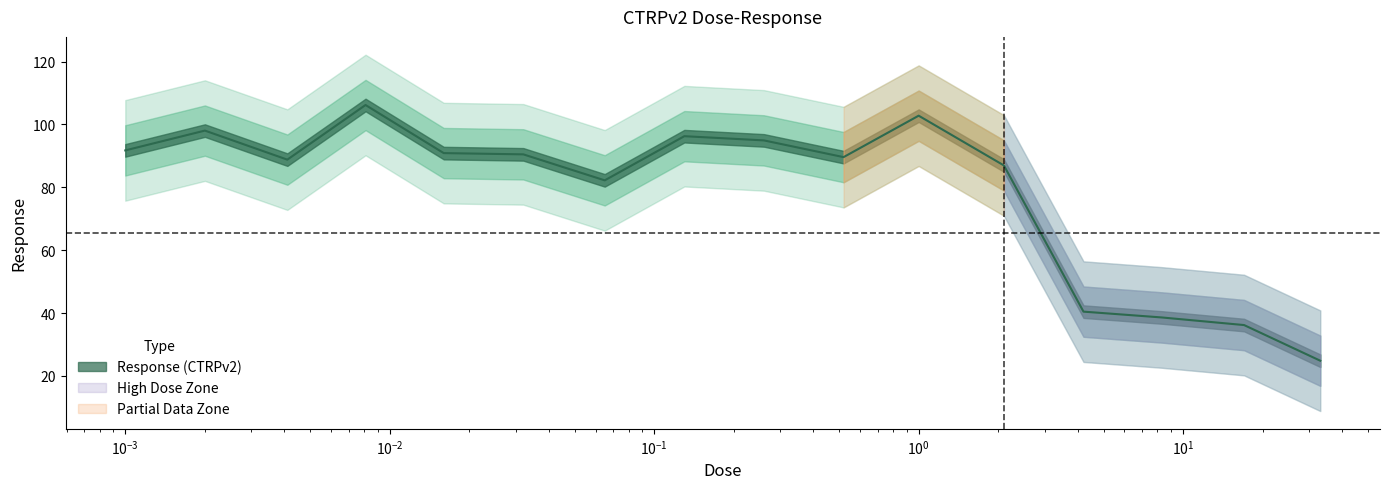

Does the chart have visible grid lines?

No